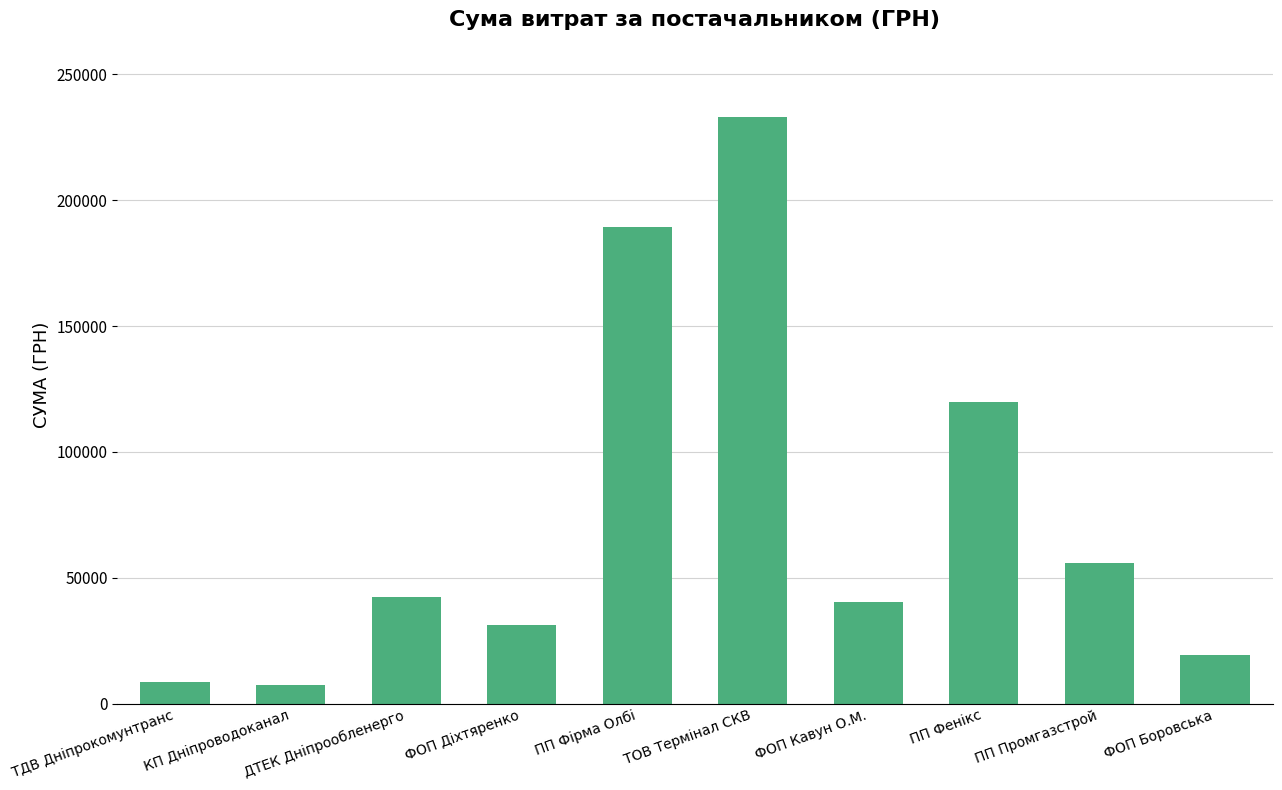

Which has a higher value, ФОП Діхтяренко or ПП Фенікс?

ПП Фенікс